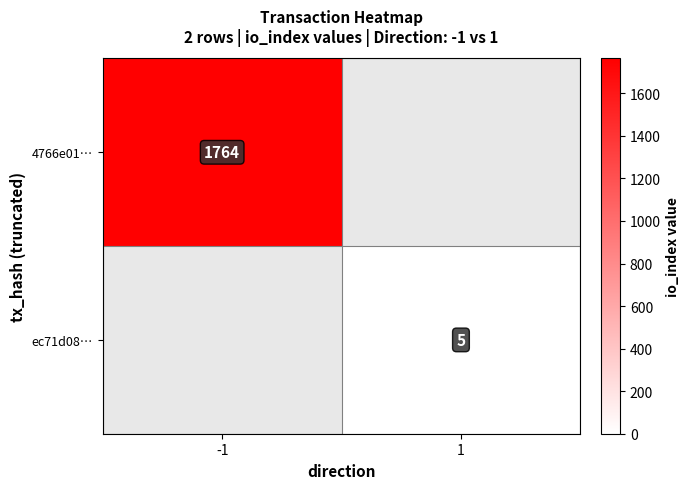

True or false: 4766e01… has a value of 3097 at -1.

False